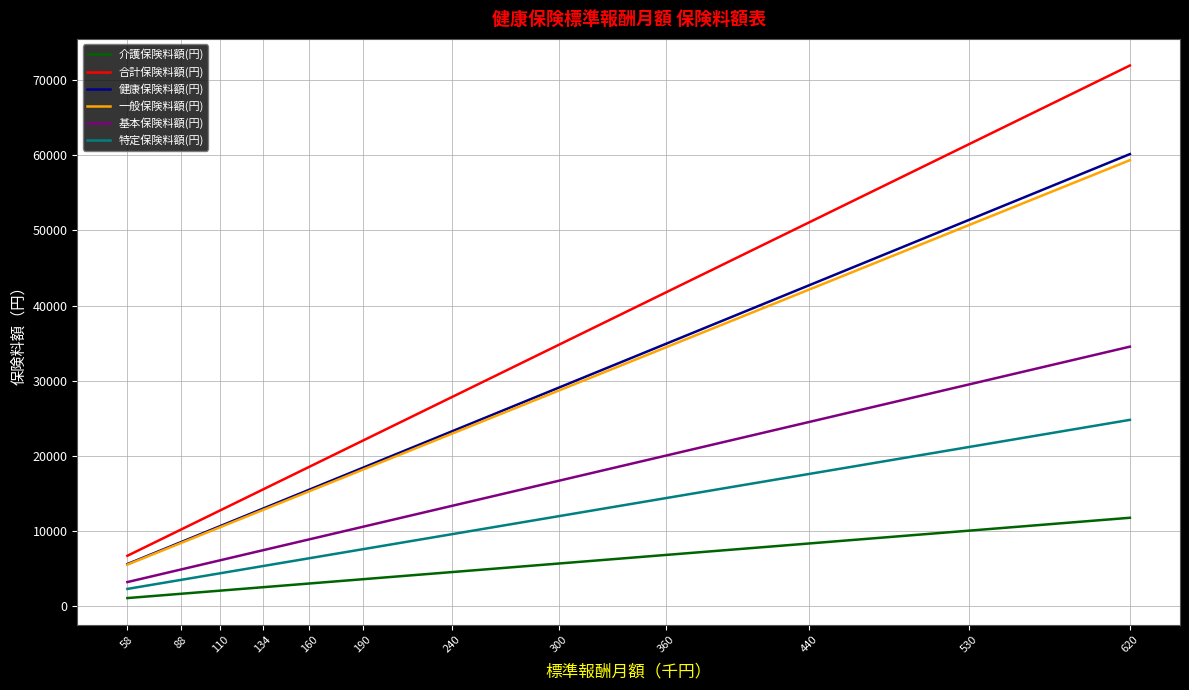

Rank the series by their maximum value, from lowest to highest.

介護保険料額(円), 特定保険料額(円), 基本保険料額(円), 一般保険料額(円), 健康保険料額(円), 合計保険料額(円)